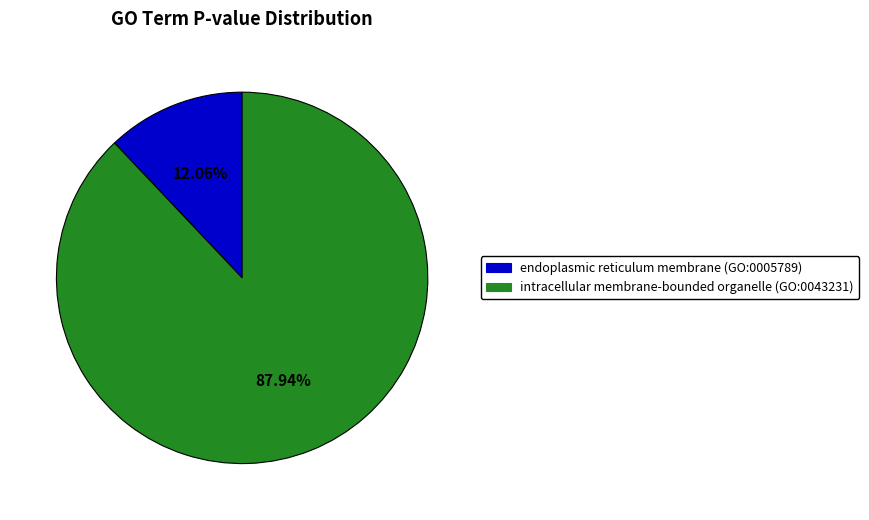

What percentage is the endoplasmic reticulum membrane (GO:0005789) slice, to the nearest percent?

12%